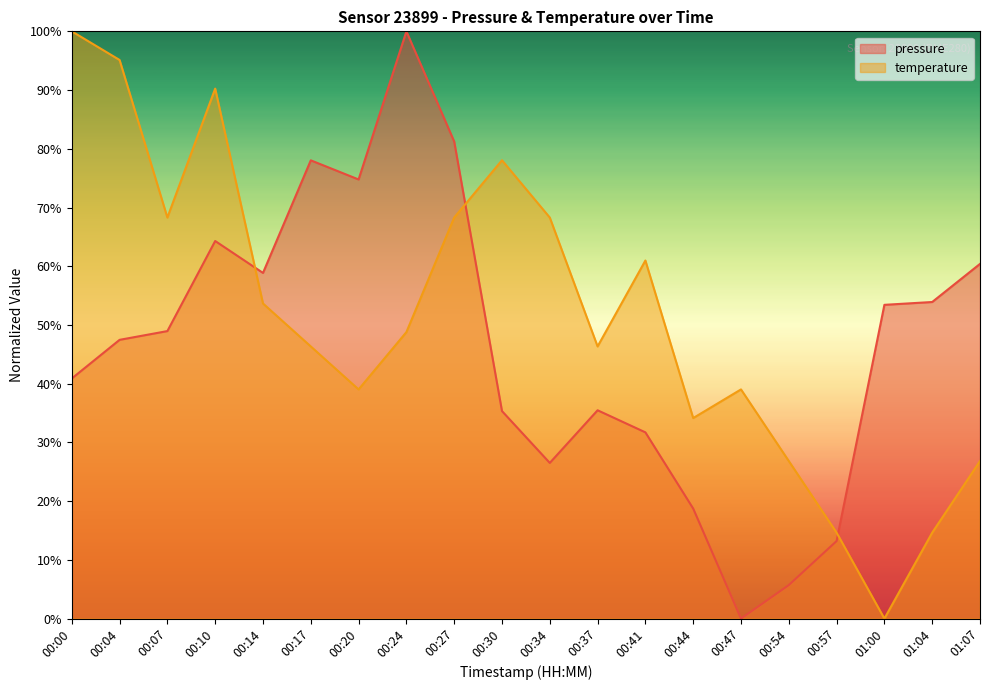

The value of temperature at 00:07 is 68.3. True or false?

True